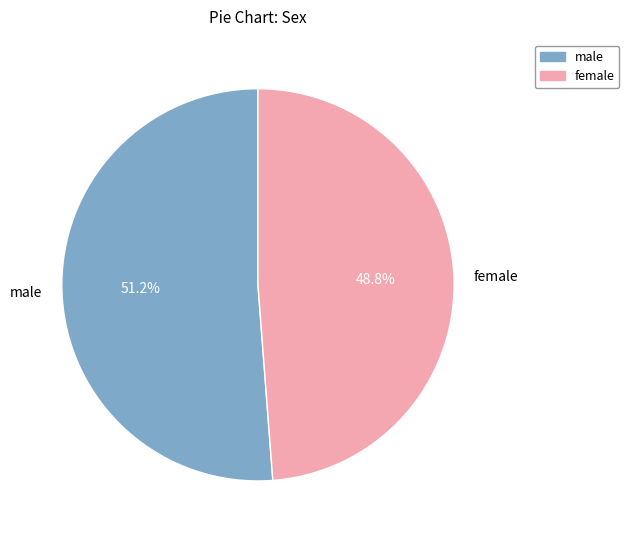

Does any single category account for the majority?

Yes